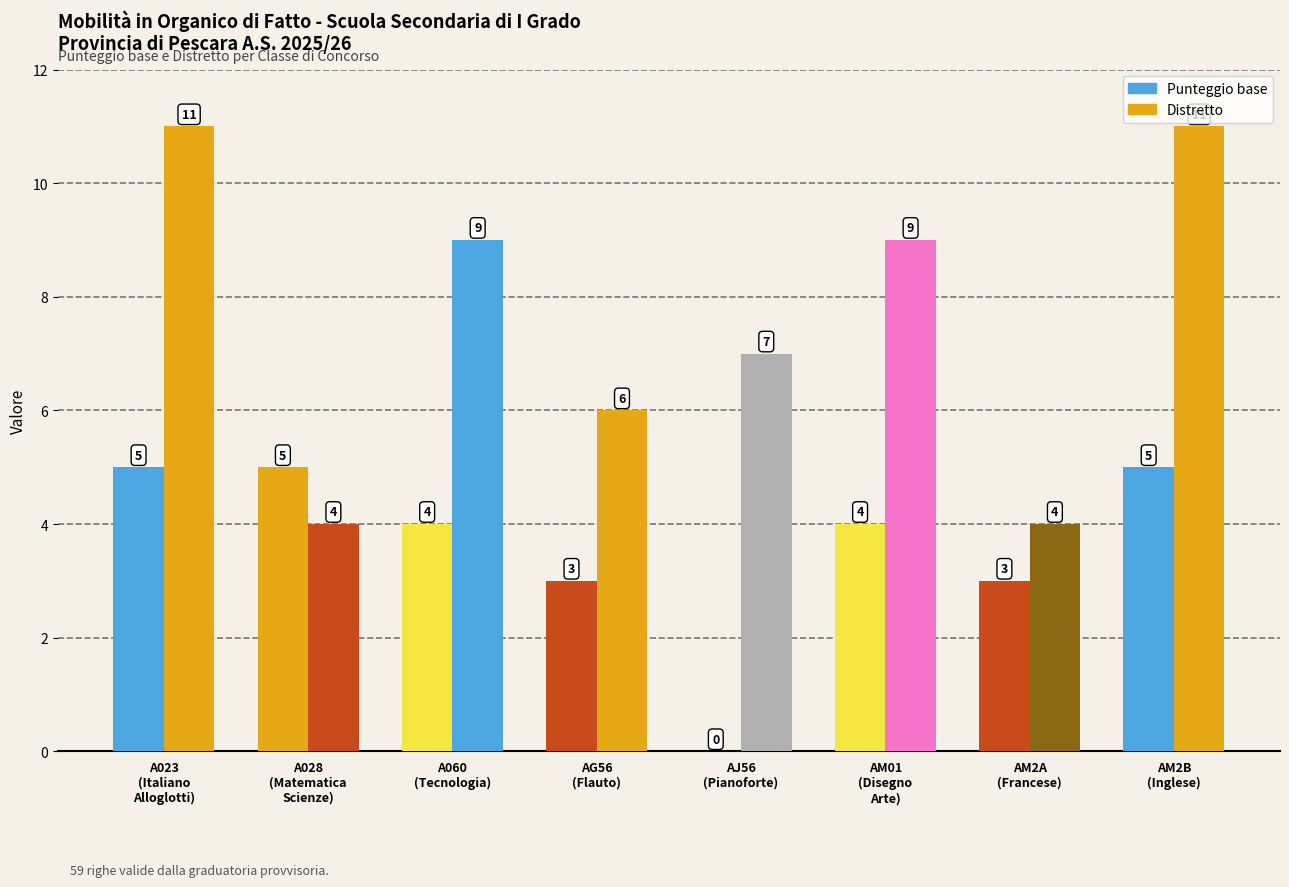

At which label is Distretto closest to 7?

AJ56